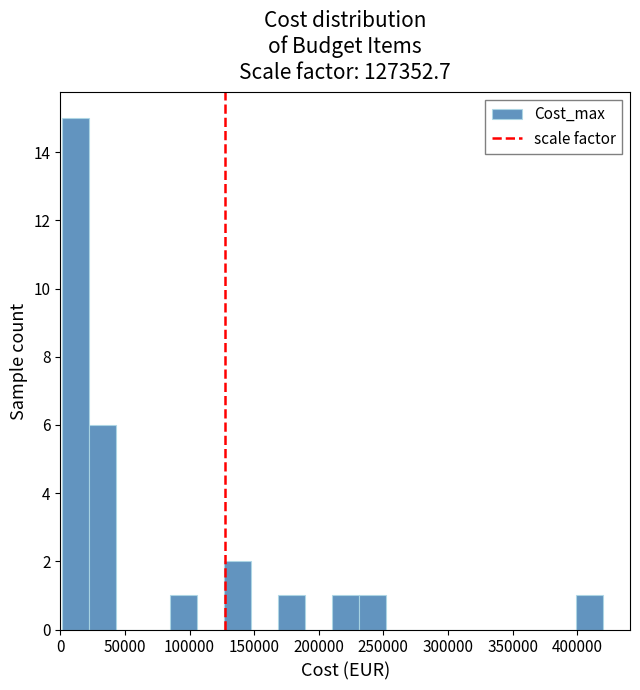

Which range on the x-axis has the tallest bar?

0 to 20000